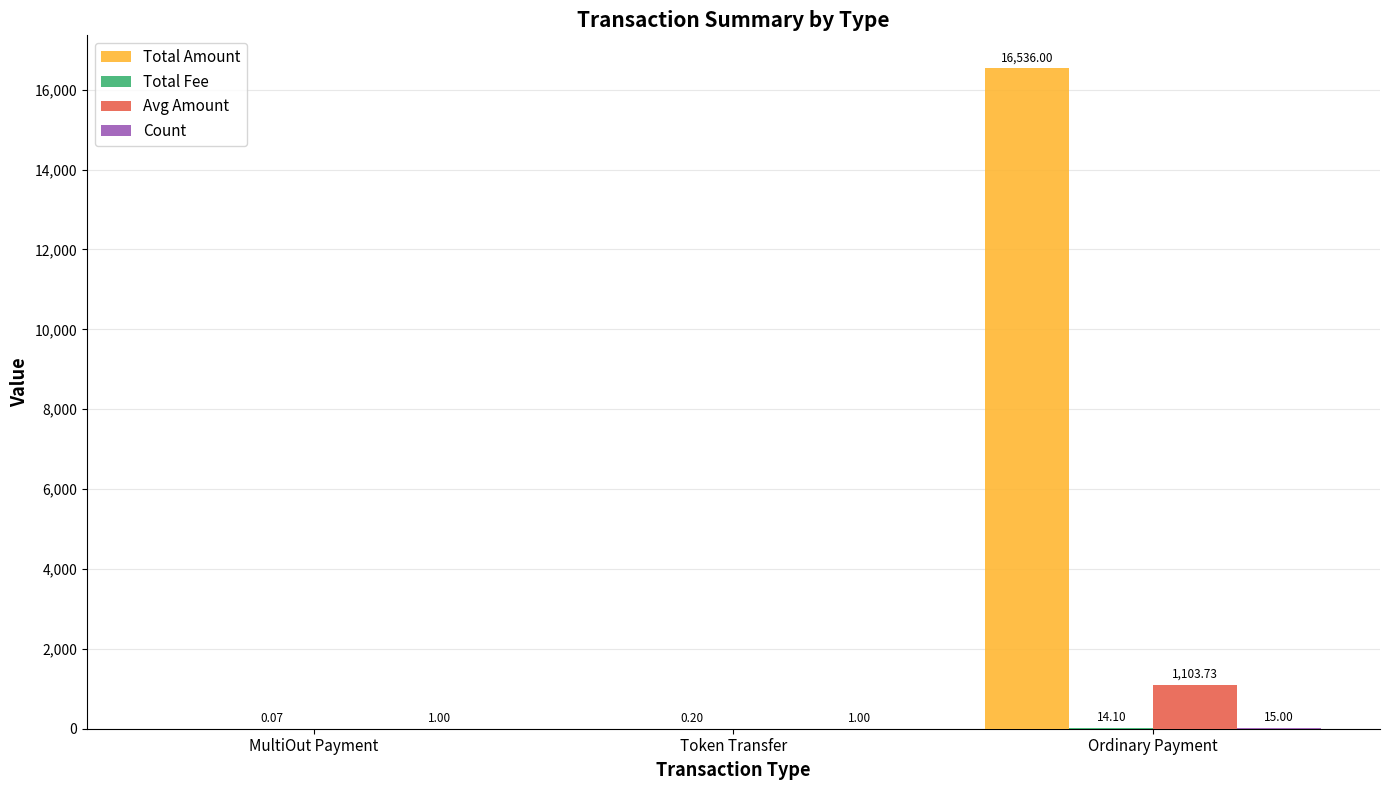

What is the approximate value of Total Amount at Ordinary Payment?

16536.0